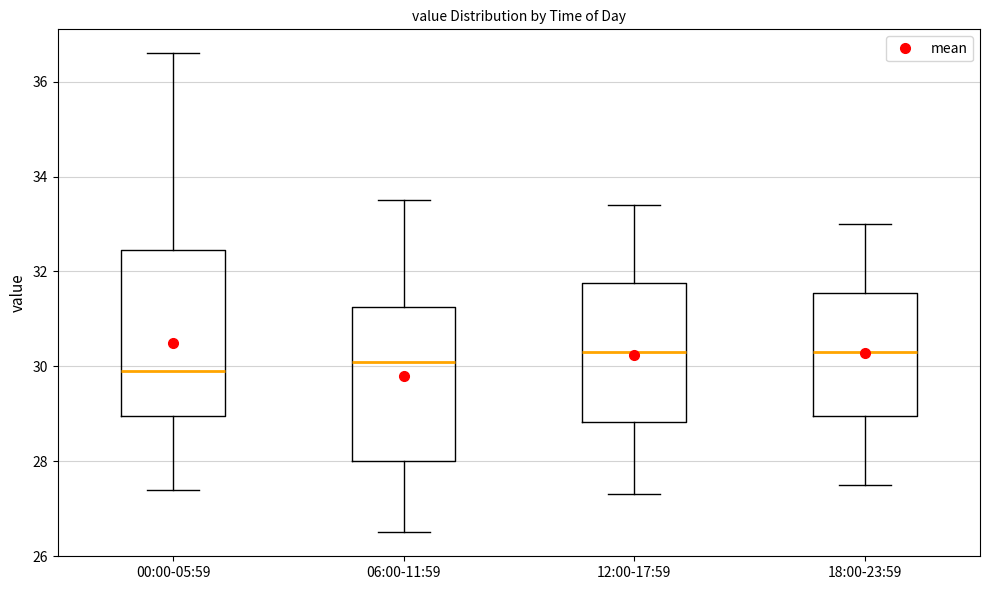

Reading left to right, transcribe this box plot: for each box, give where its median line is, the range the box spans, and where its two whiskers end, as read against the y-axis. The values are not printed on the chart, so give them approximately, as read against the axis.

00:00-05:59: median 30.0, box 29.0 to 32.4, whiskers 27.4 to 36.6
06:00-11:59: median 30.2, box 28.0 to 31.2, whiskers 26.6 to 33.6
12:00-17:59: median 30.4, box 28.8 to 31.8, whiskers 27.4 to 33.4
18:00-23:59: median 30.4, box 29.0 to 31.6, whiskers 27.6 to 33.0